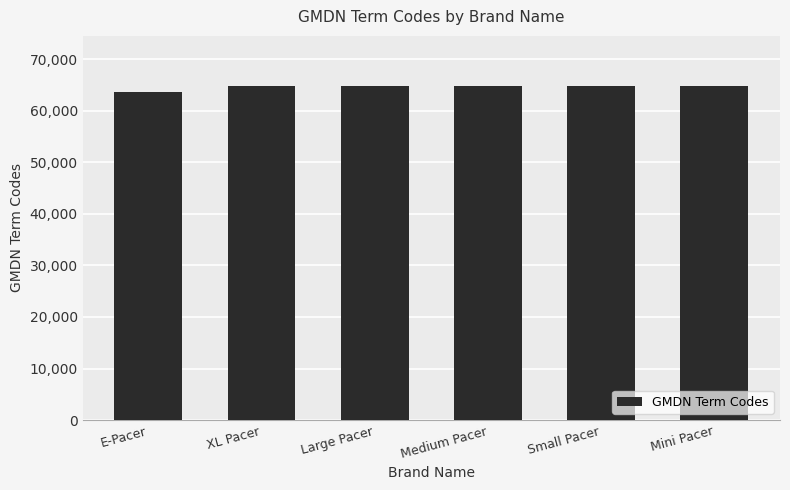

What is the minimum value shown in the chart?

63674